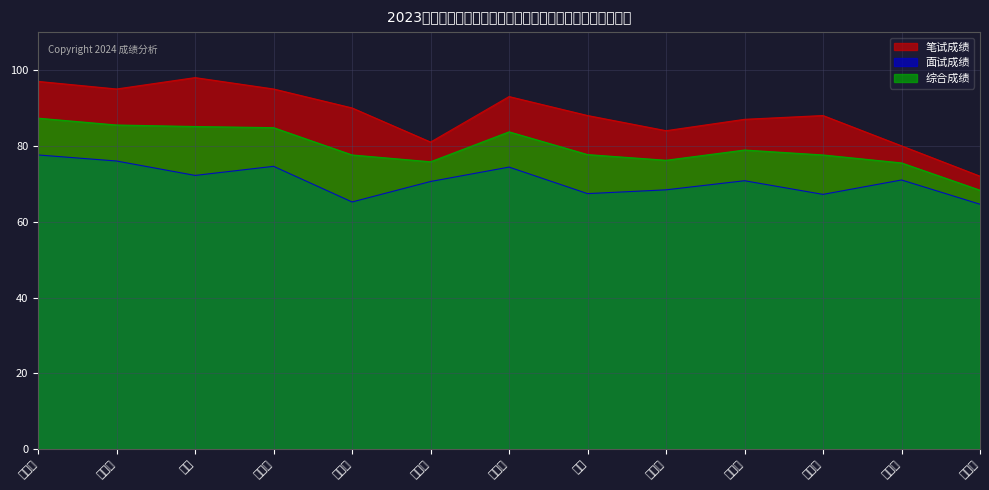

What is the sum of all 笔试成绩 values?

1148.0